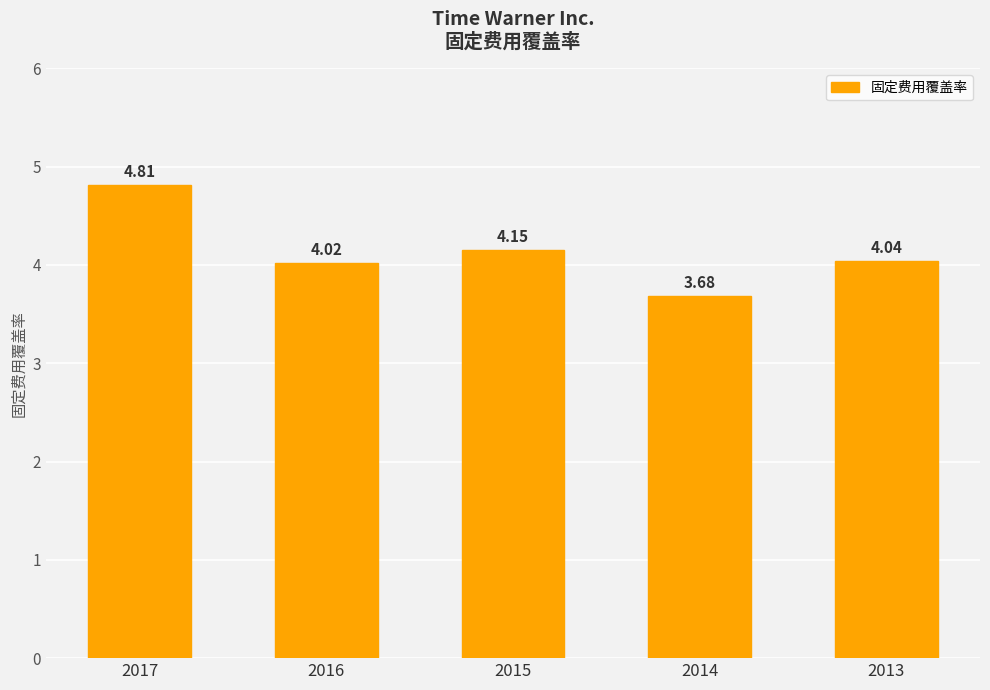

Rank the categories by value from highest to lowest.

2017, 2015, 2013, 2016, 2014